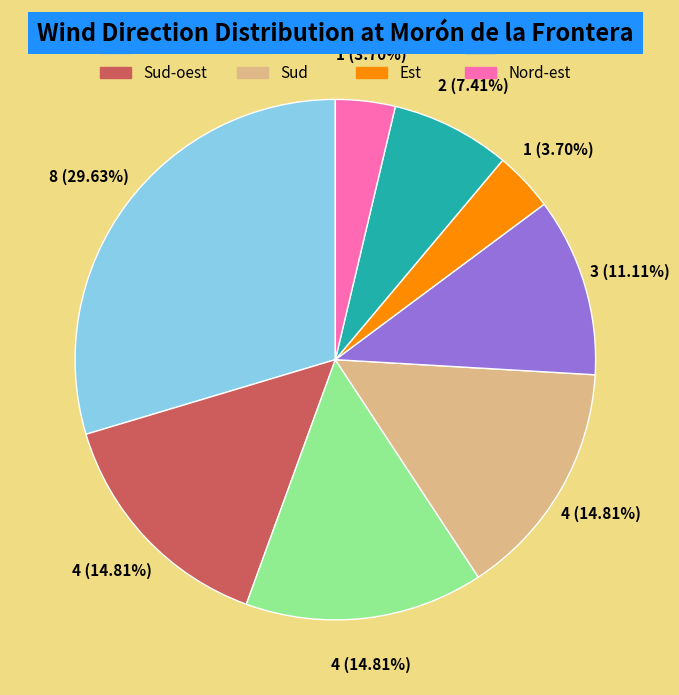

Is there a majority slice in this chart?

No